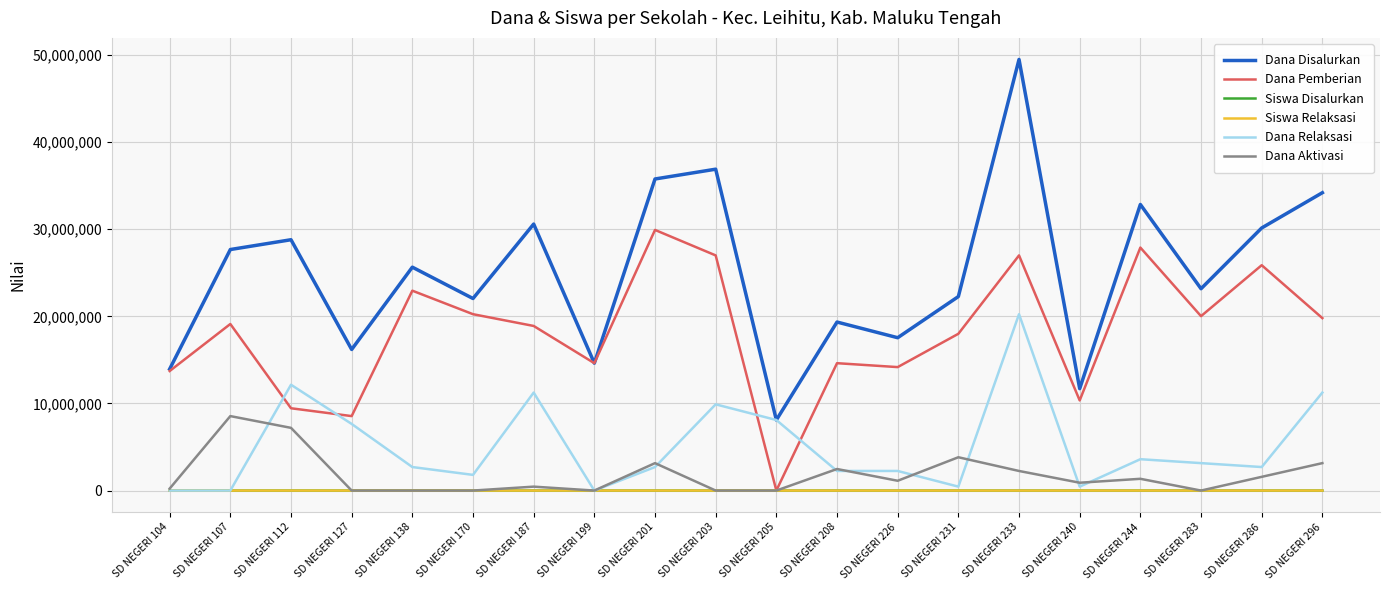

At which category is the sum across all series the highest?

SD NEGERI 233